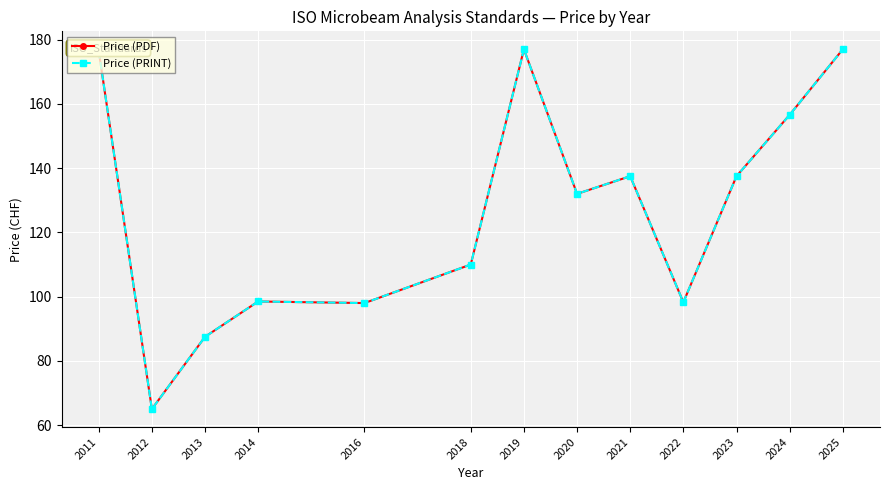

What is the minimum value for Price (PRINT)?

65.0